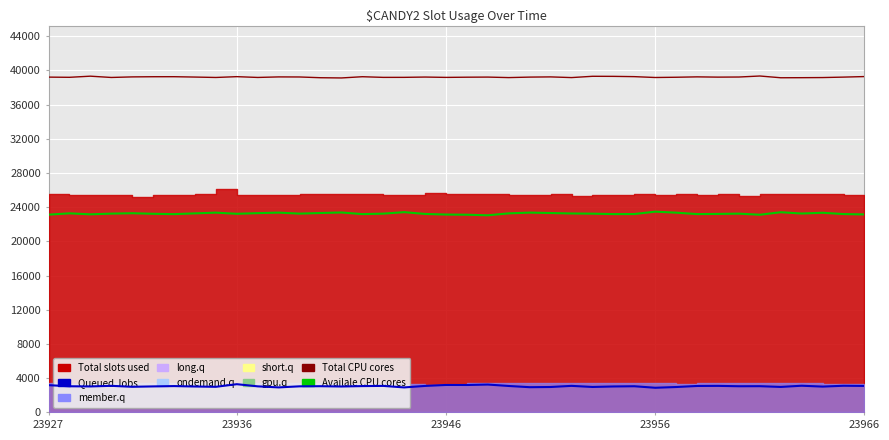

What is the difference between the maximum and minimum values in the Total CPU cores series?

227